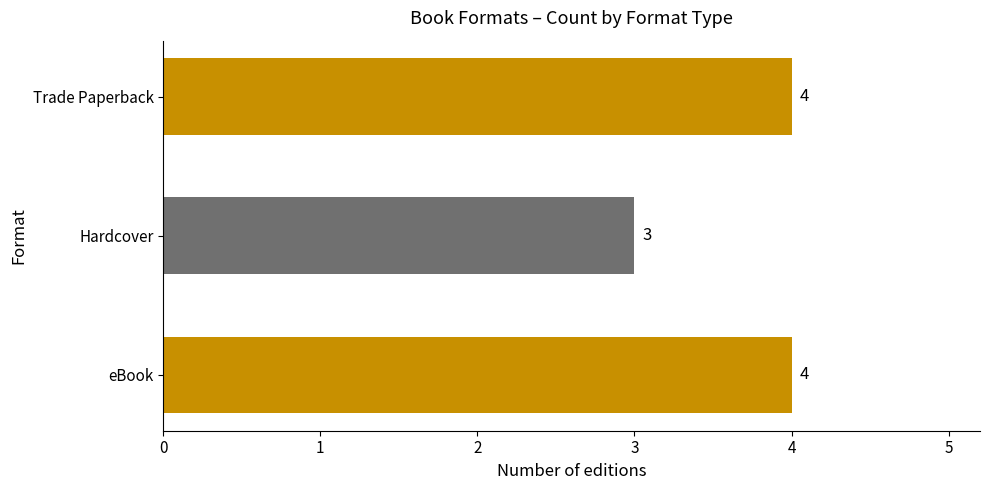

True or false: the data shows 3 at Biggest Flirts.

False